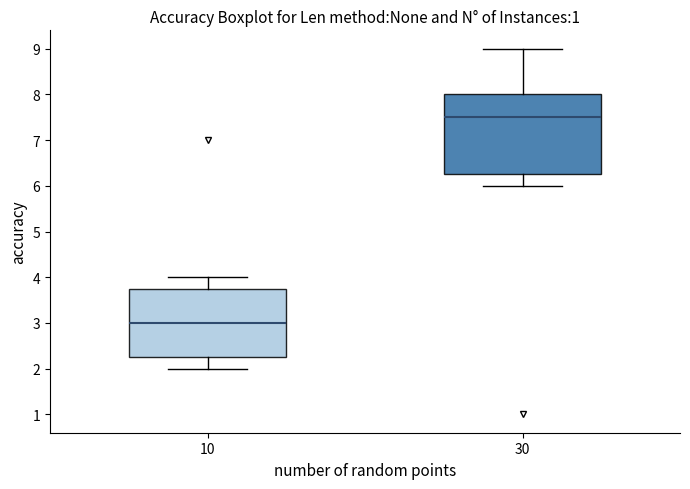

Reading left to right, read every box against the y-axis: the position of its median line, the range the box covers, and the ends of its whiskers. The values are not printed on the chart, so give them approximately, as read against the axis.

10: median 3.0, box 2.3 to 3.8, whiskers 2.0 to 4.0
30: median 7.5, box 6.3 to 8.0, whiskers 6.0 to 9.0